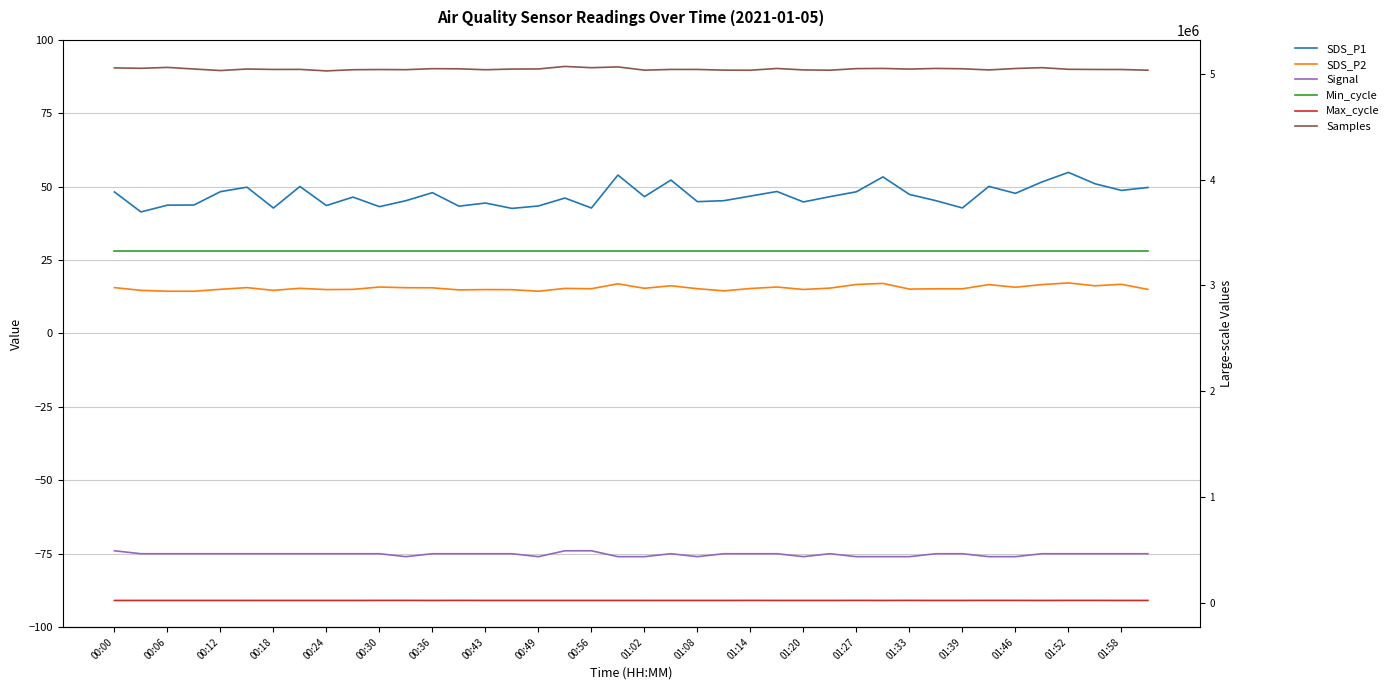

Rank the categories by SDS_P2 value from highest to lowest.

36, 29, 01:58, 38, 28, 33, 35, 21, 37, 01:02, 25, 34, 00:00, 00:30, 01:08, 01:14, 27, 00:43, 20, 01:46, 24, 01:52, 22, 31, 32, 30, 00:24, 00:56, 39, 26, 00:49, 01:27, 01:33, 01:20, 00:06, 00:36, 23, 00:12, 00:18, 01:39